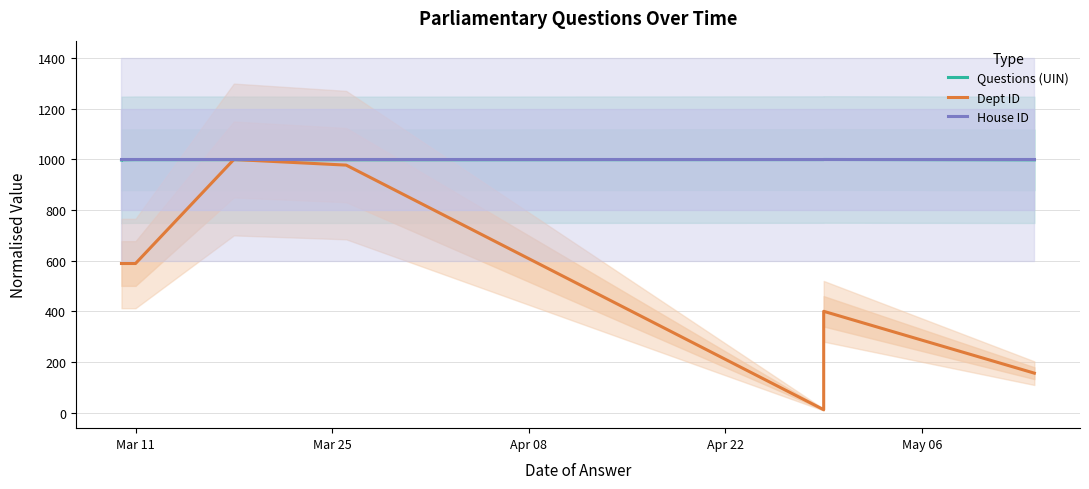

Reading right to left, list all the values displayed in this chart.

Questions (UIN): 998.6	1000.0	999.6	998.7	999.2	999.2	999.3	998.7	998.5	998.2
Dept ID: 155.6	400.0	11.1	977.8	1000.0	1000.0	588.9	588.9	588.9	588.9
House ID: 1000.0	1000.0	1000.0	1000.0	1000.0	1000.0	1000.0	1000.0	1000.0	1000.0